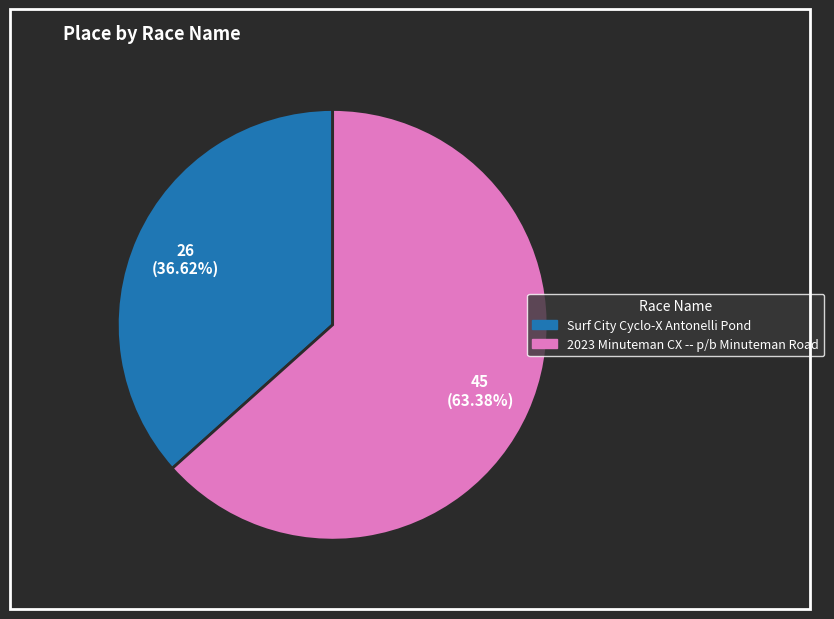

True or false: Surf City Cyclo-X Antonelli Pond accounts for 37% of the total.

True